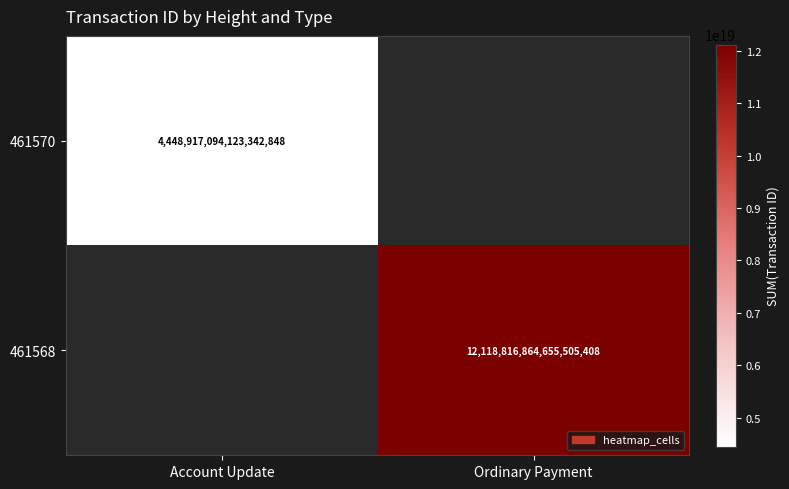

Is it true that 461570 equals 3064777917720567296 at Account Update?

False